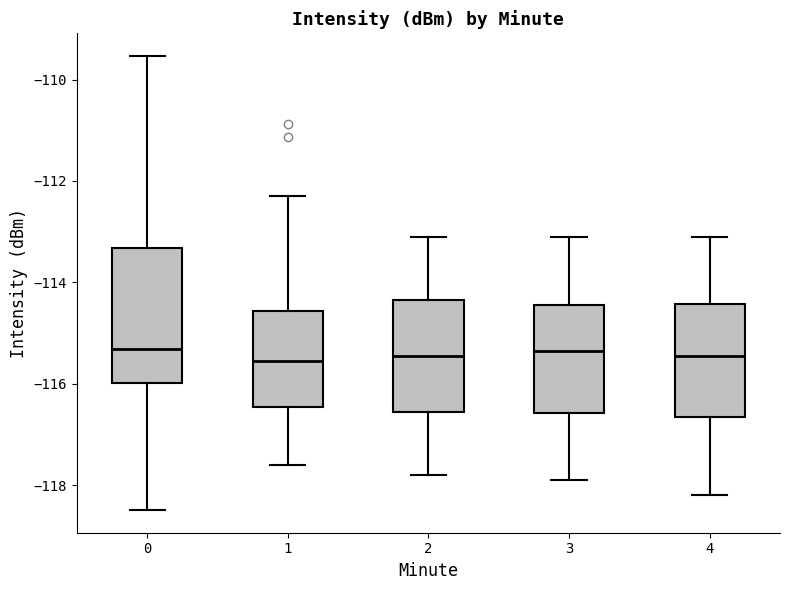

Reading left to right, transcribe this box plot: for each box, give where its median line is, the range the box spans, and where its two whiskers end, as read against the y-axis. The values are not printed on the chart, so give them approximately, as read against the axis.

0: median -115.4, box -116.0 to -113.4, whiskers -118.4 to -109.6
1: median -115.6, box -116.4 to -114.6, whiskers -117.6 to -112.2
2: median -115.4, box -116.6 to -114.4, whiskers -117.8 to -113.0
3: median -115.4, box -116.6 to -114.4, whiskers -117.8 to -113.0
4: median -115.4, box -116.6 to -114.4, whiskers -118.2 to -113.0